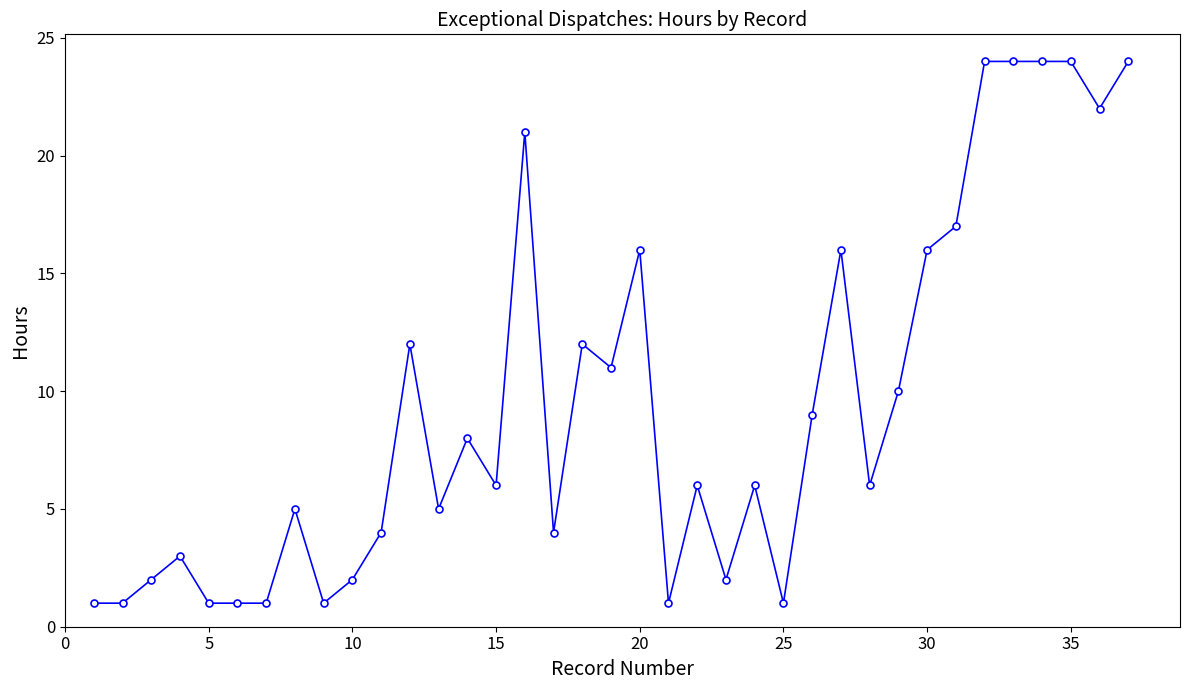

What is the greatest value displayed?

24